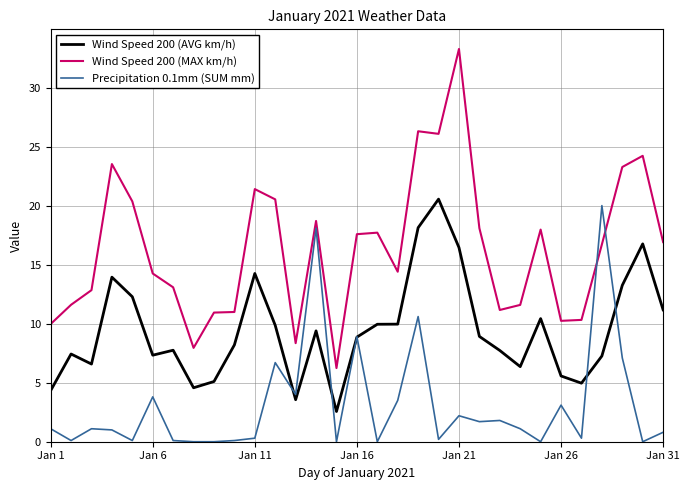

Which series has the widest spread of values?

Wind Speed 200 (MAX km/h)